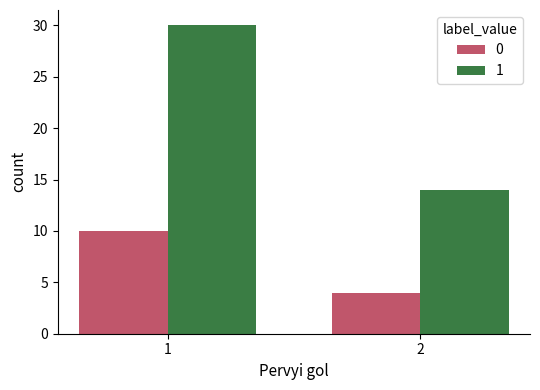

What is the value of the 1 bar at the 2nd from the left?

14